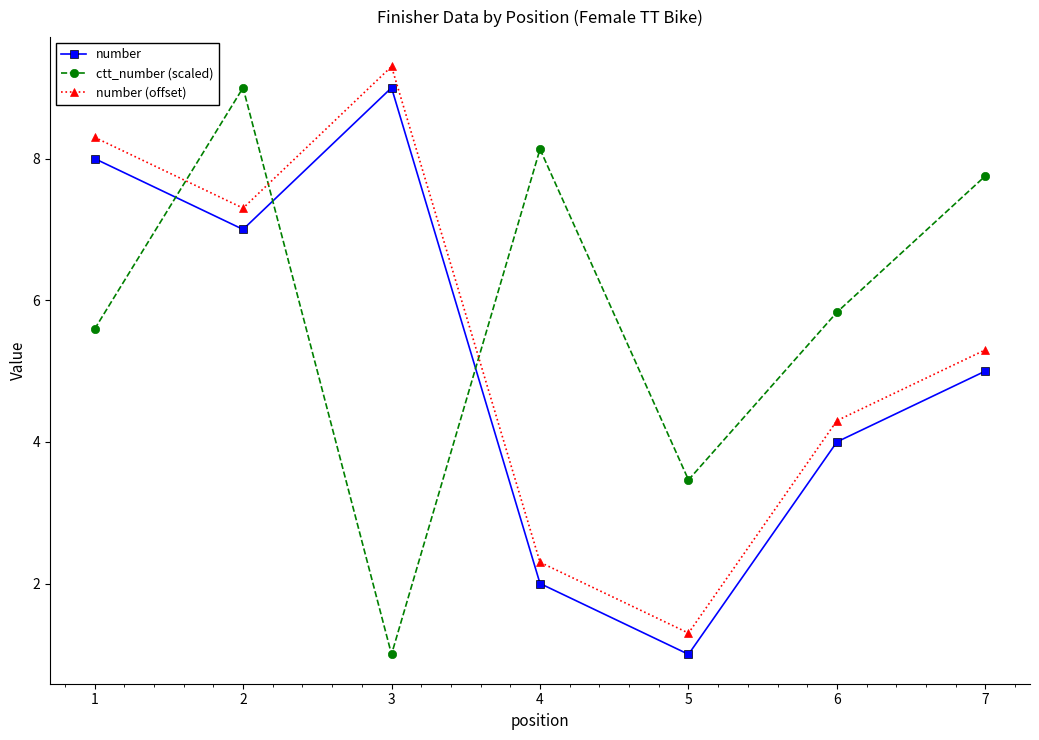

Reading left to right, what are all the values shown in this chart?

number: 8.0	7.0	9.0	2.0	1.0	4.0	5.0
ctt_number (scaled): 5.6	9.0	1.0	8.1	3.5	5.8	7.8
number (offset): 8.3	7.3	9.3	2.3	1.3	4.3	5.3